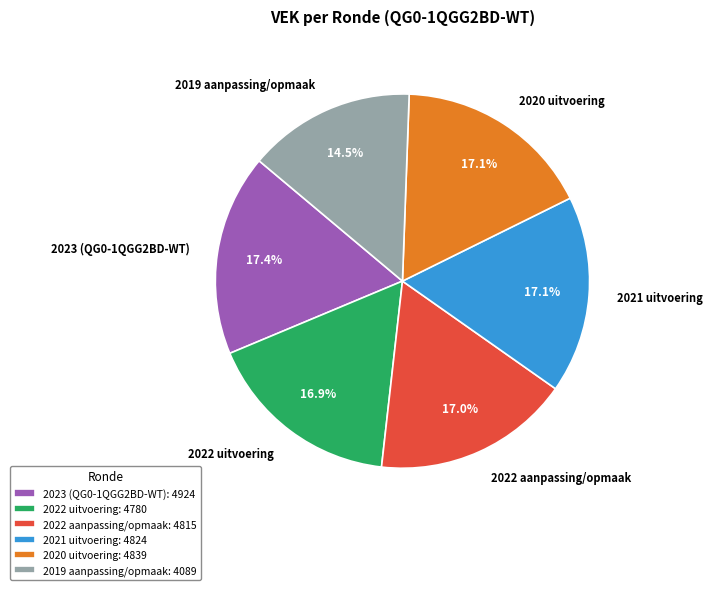

Which category has the smallest portion of the pie?

2019 aanpassing/opmaak